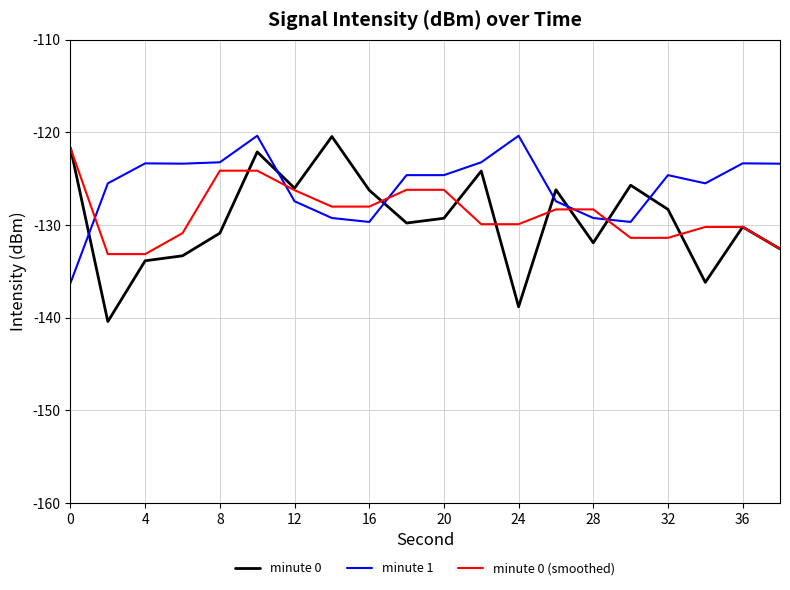

True or false: minute 0 (smoothed) and minute 1 cross at least once.

True